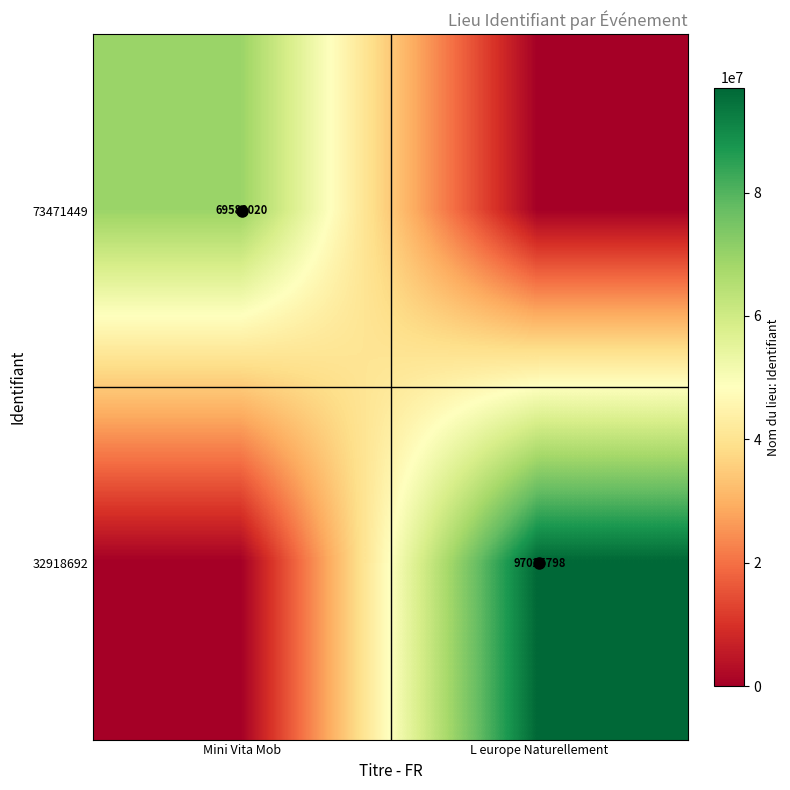

List the labels in order of 32918692 value, smallest first.

Mini Vita Mob, L europe Naturellement